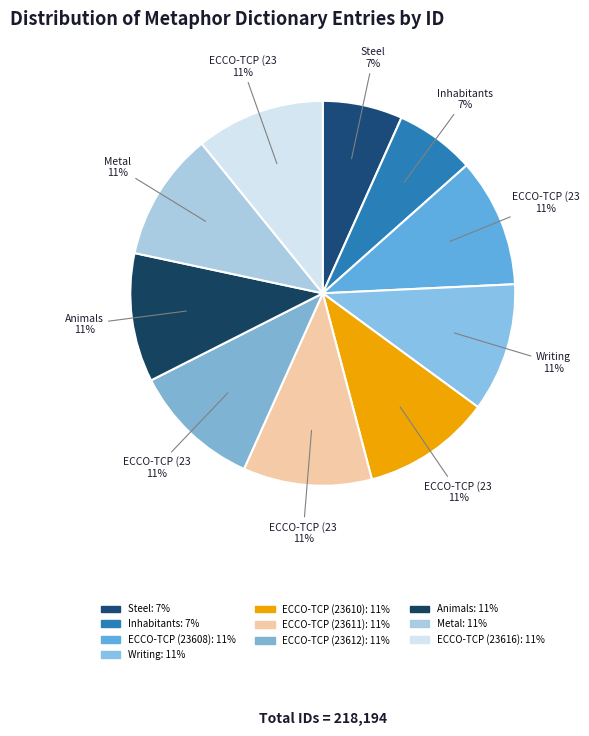

Is it true that ECCO-TCP (23611) is 24% of the pie?

False